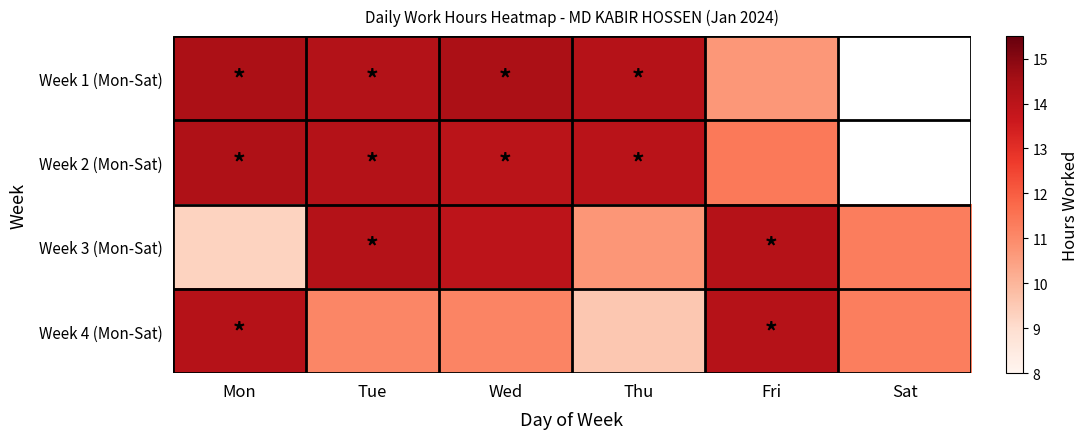

Which category has the lowest value across all series?

Mon